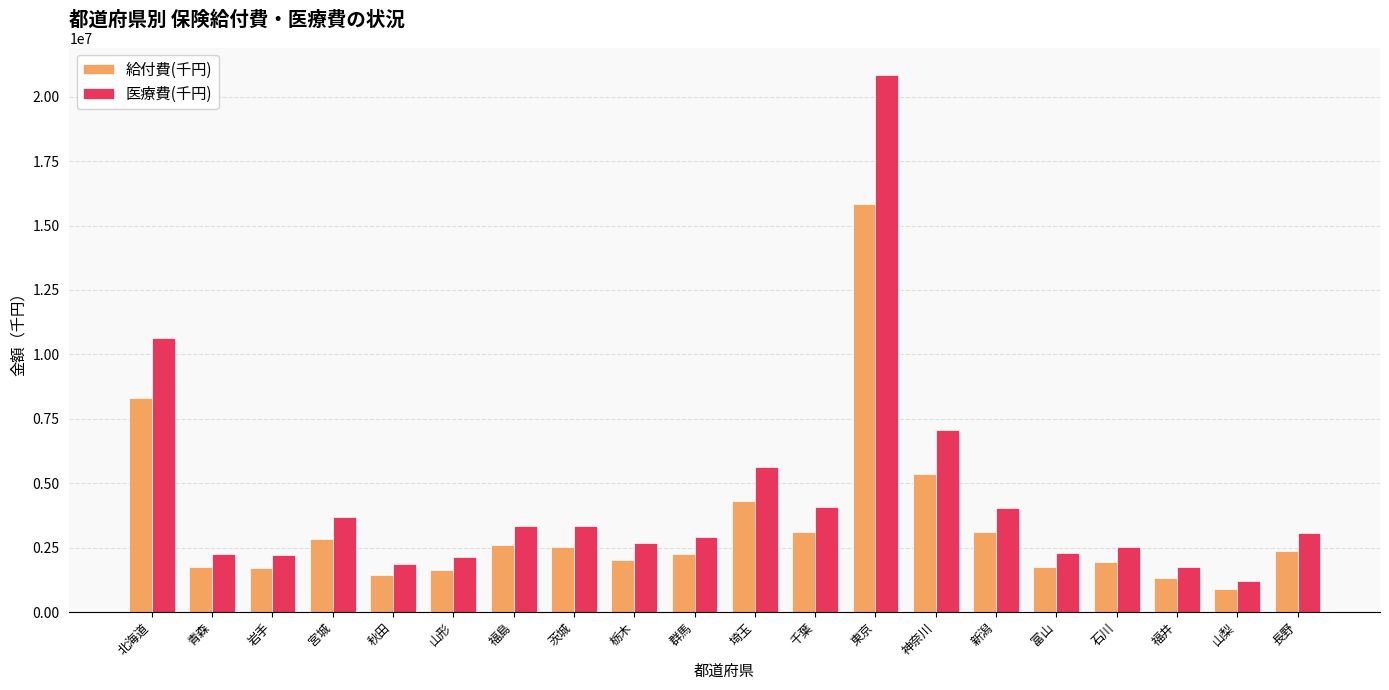

Which series has the largest range (max minus min)?

医療費(千円)